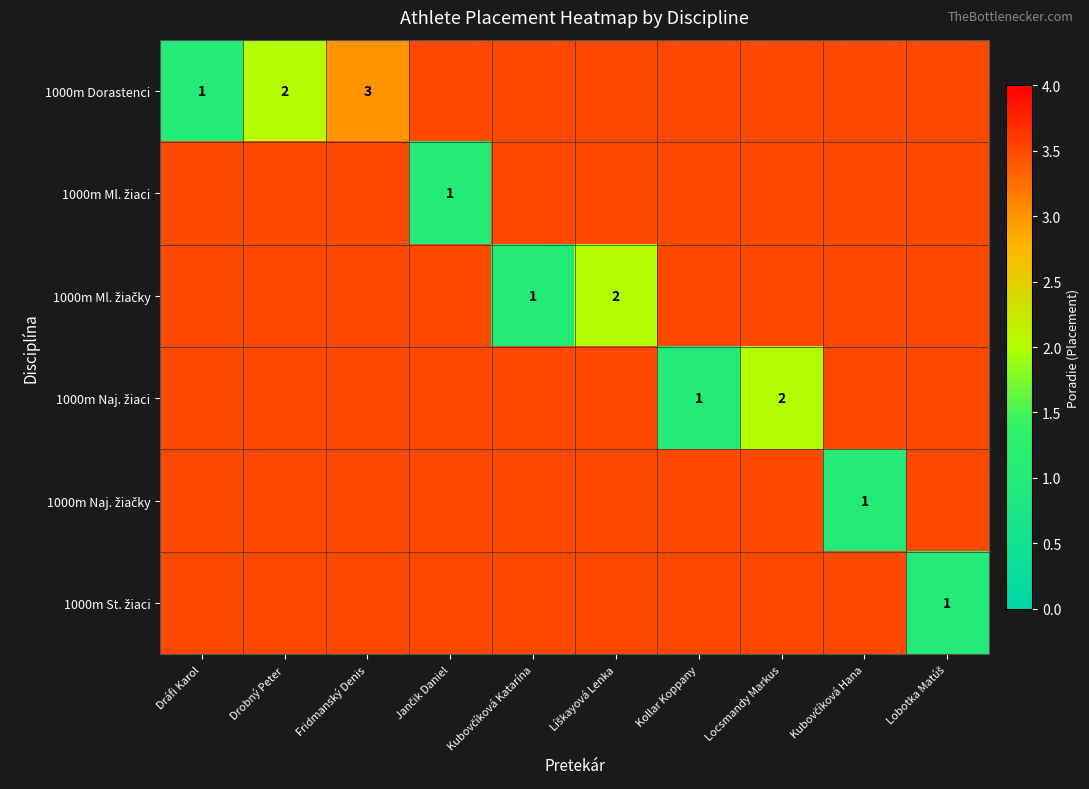

What is the maximum value shown in the chart?

3.0